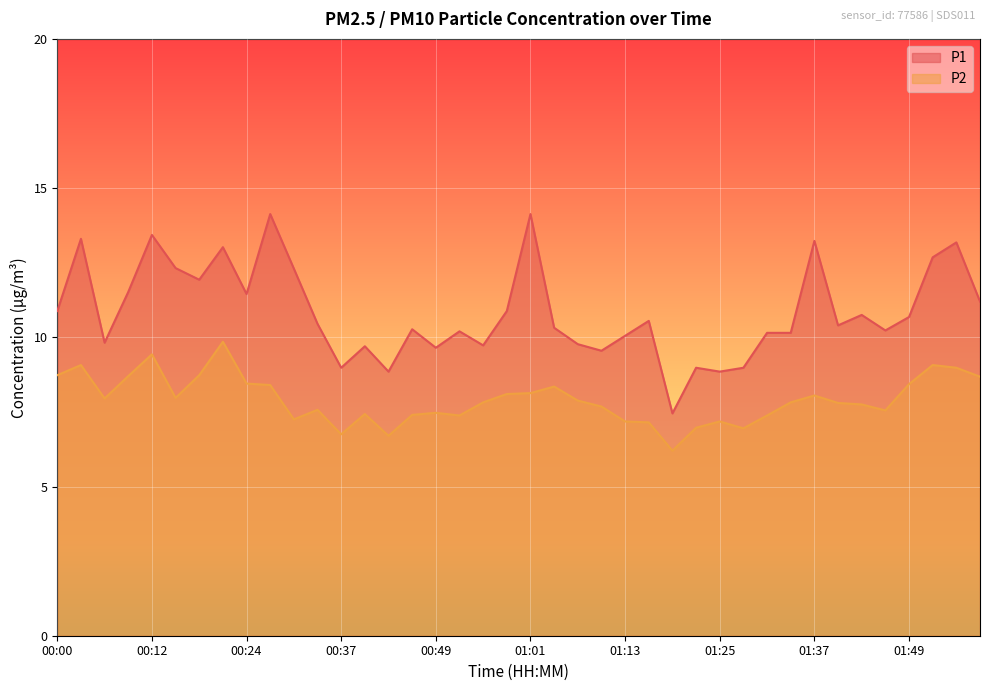

At which label does P1 first exceed 10?

00:00